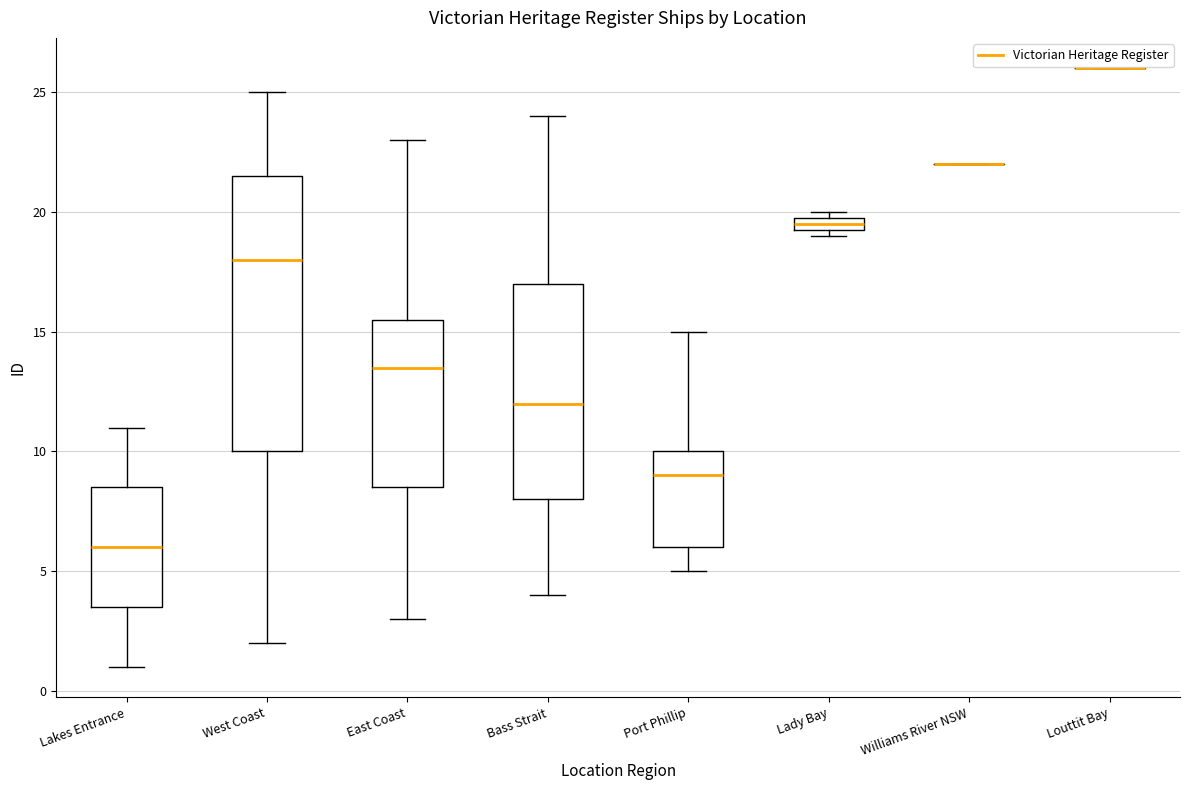

Comparing the boxes themselves (not the whiskers), which one is the tallest?

West Coast